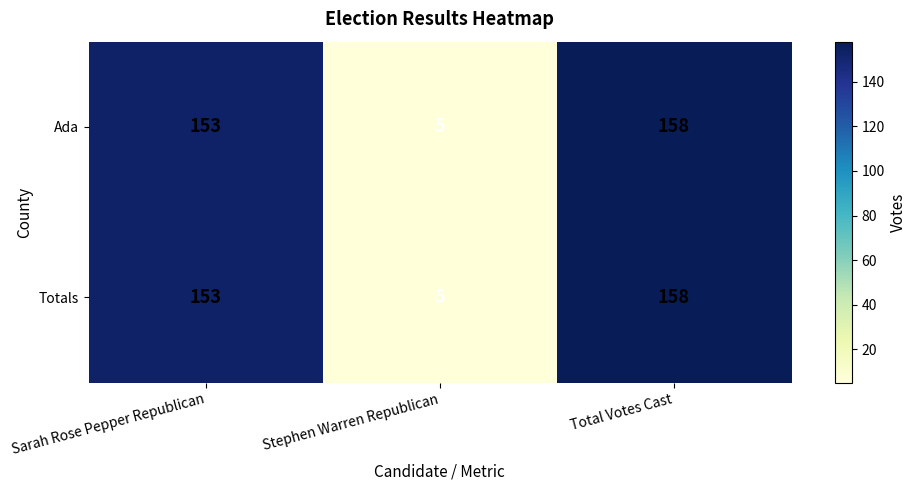

At which category does the chart reach its minimum across all series?

Stephen Warren Republican